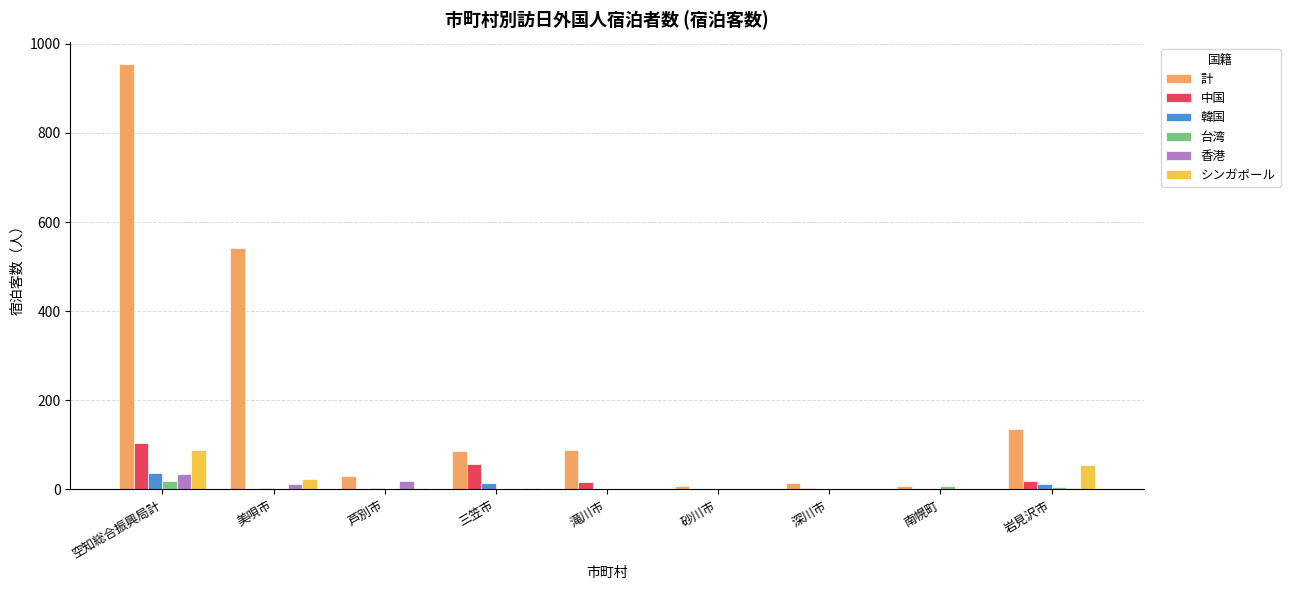

Is it true that シンガポール equals 38 at 南幌町?

False